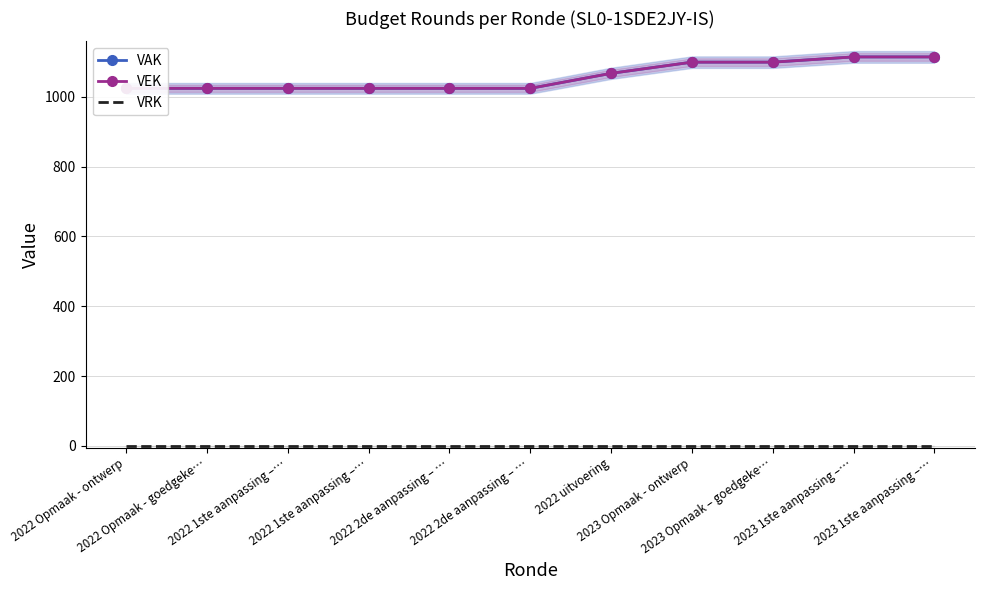

Reading right to left, extract all data points from this chart.

VAK: 1114	1114	1099	1099	1067	1024	1024	1024	1024	1024	1024
VEK: 1114	1114	1099	1099	1067	1024	1024	1024	1024	1024	1024
VRK: 0	0	0	0	0	0	0	0	0	0	0